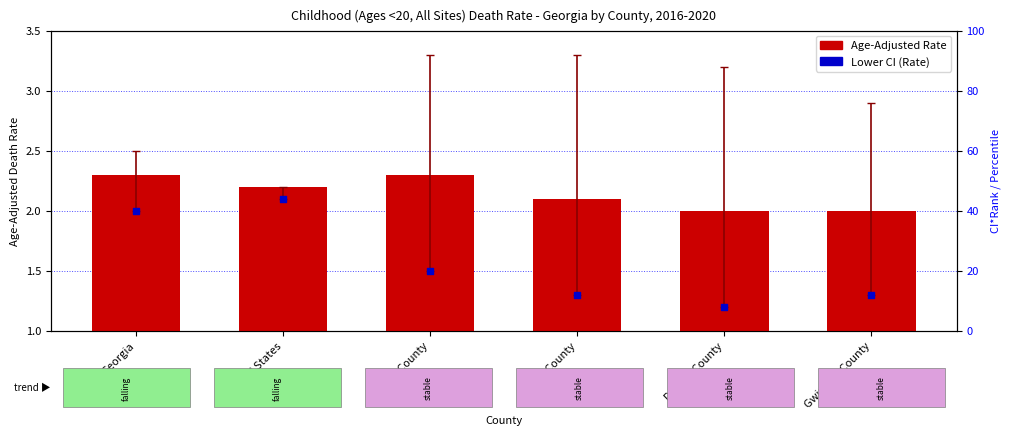

Which series reaches the minimum Y coordinate?

Lower CI (Rate)